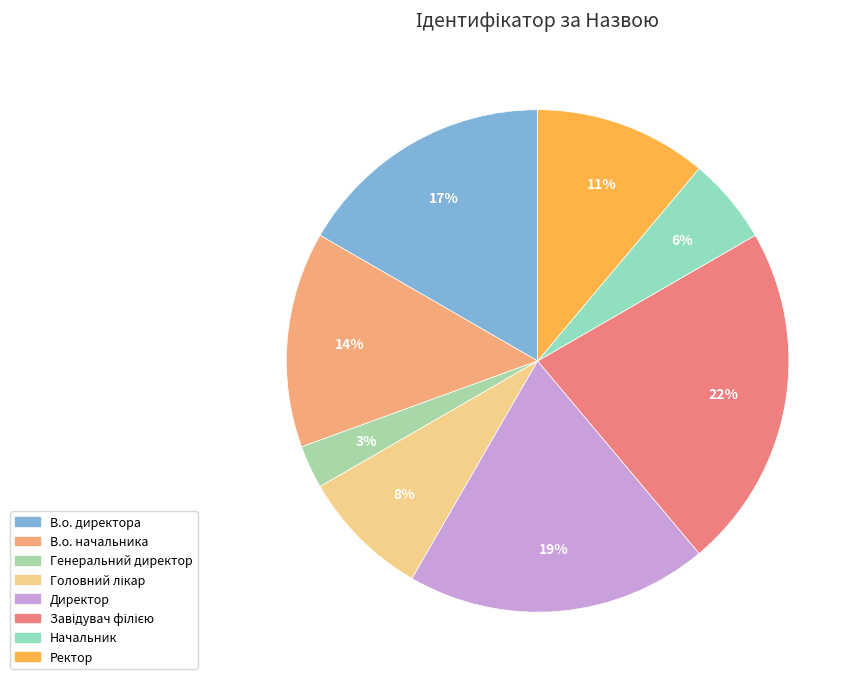

How many segments does this pie chart have?

8